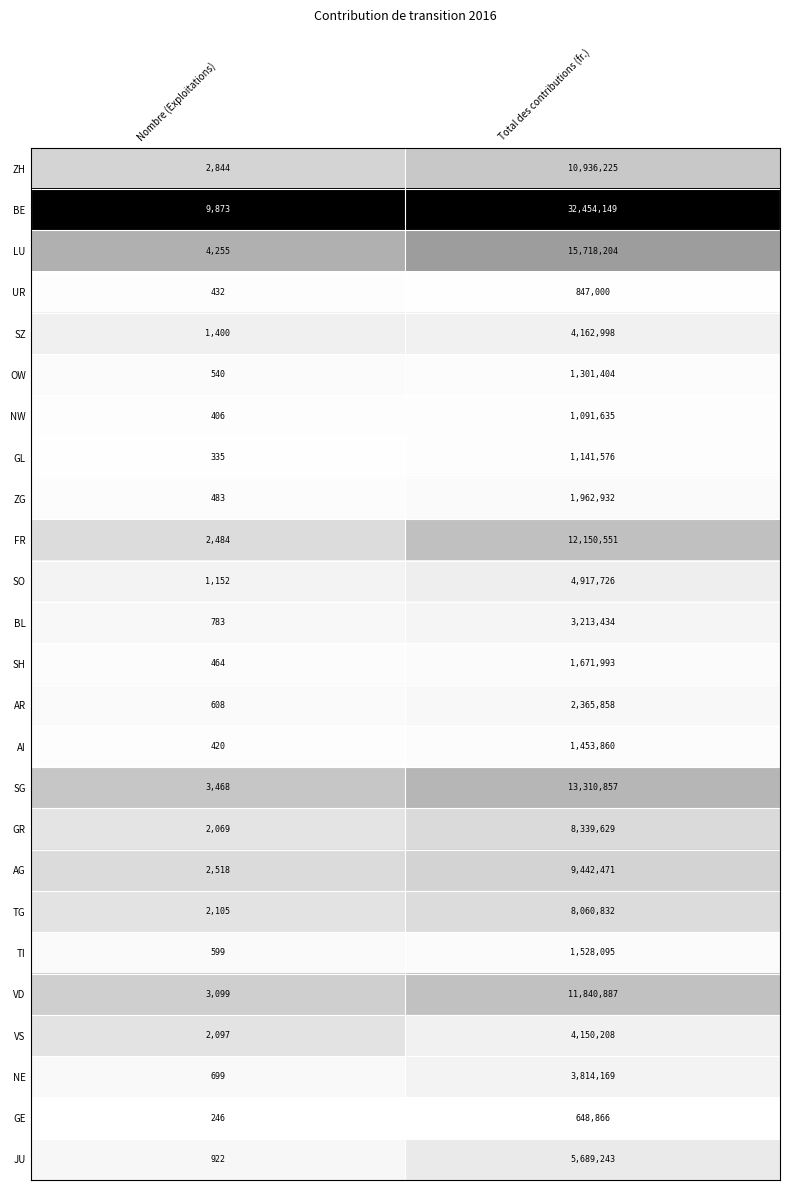

What is the total value across all series at Nombre (Exploitations)?

44301